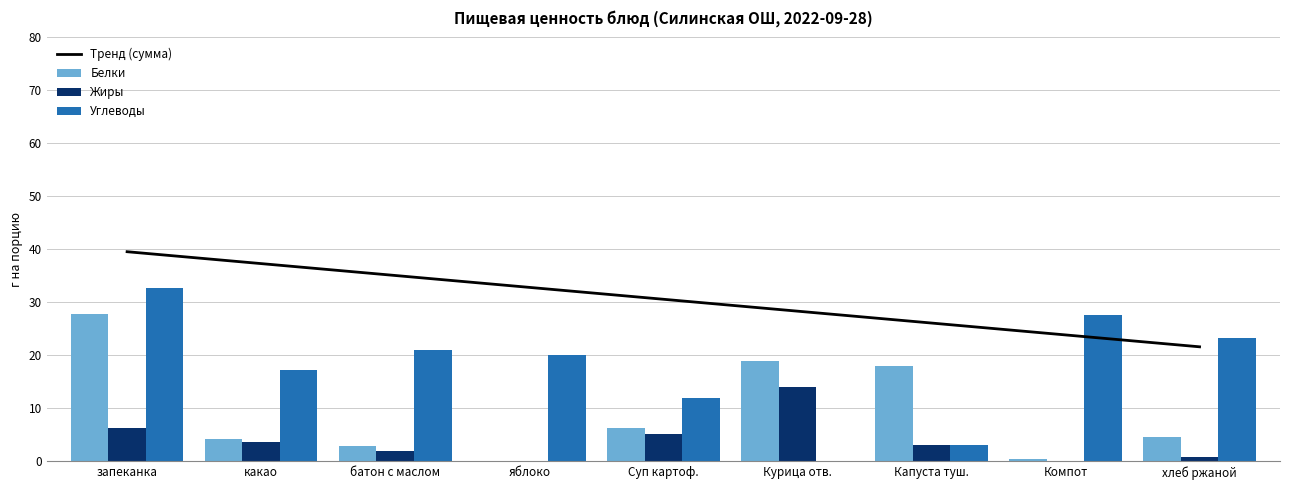

Which series has the largest total across all categories?

Углеводы